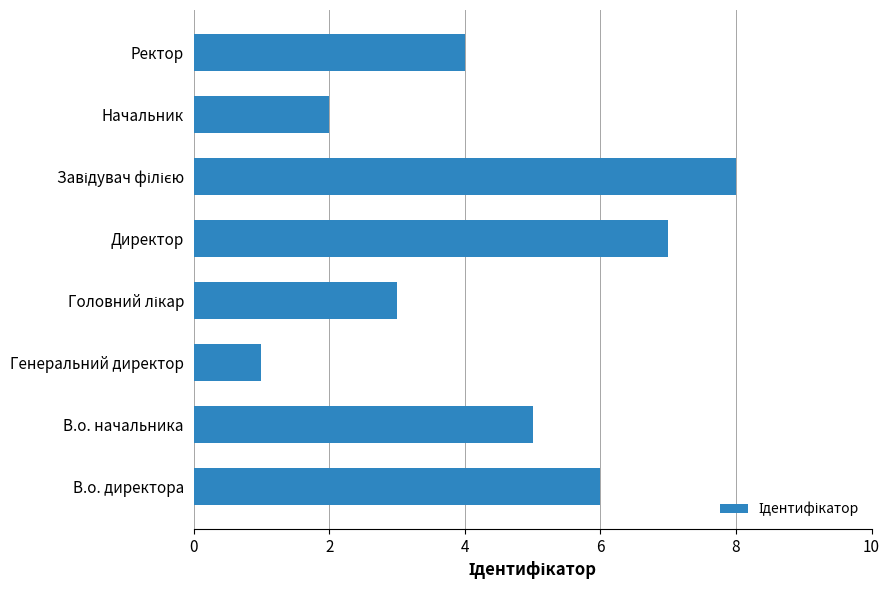

The chart shows a value of 6 at В.о. директора. True or false?

True